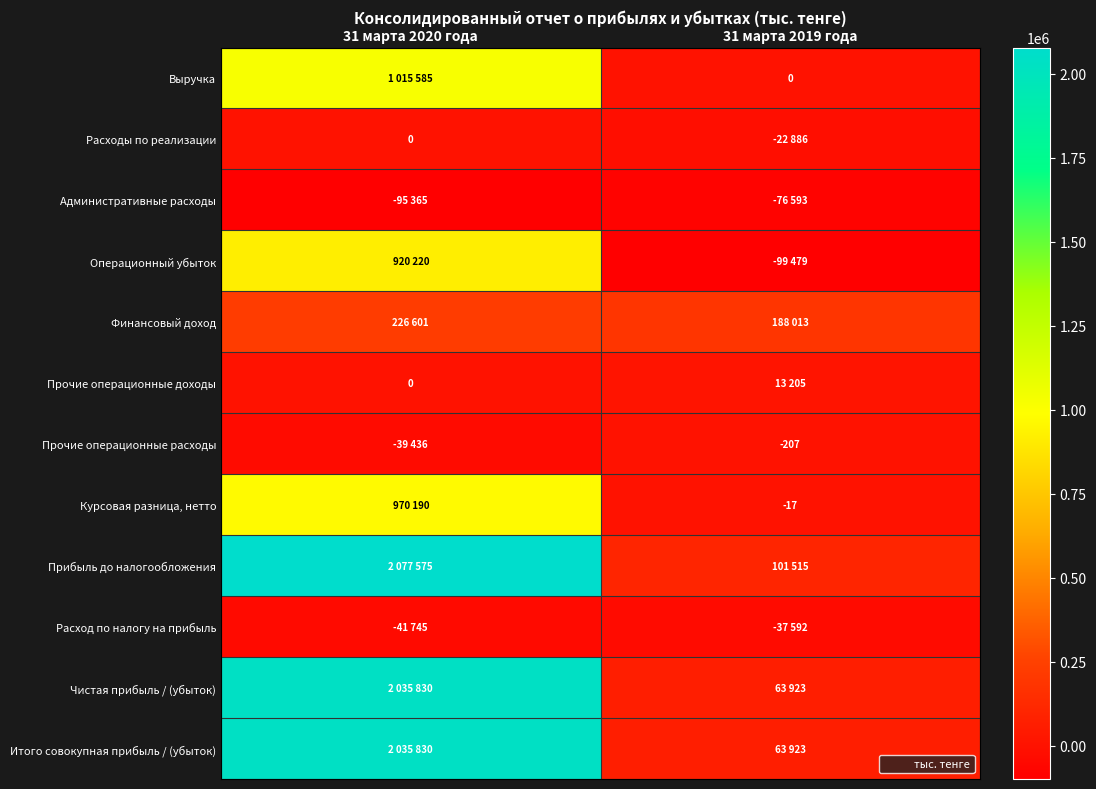

True or false: Курсовая разница, нетто has a value of -17 at 31 марта 2019 года.

True